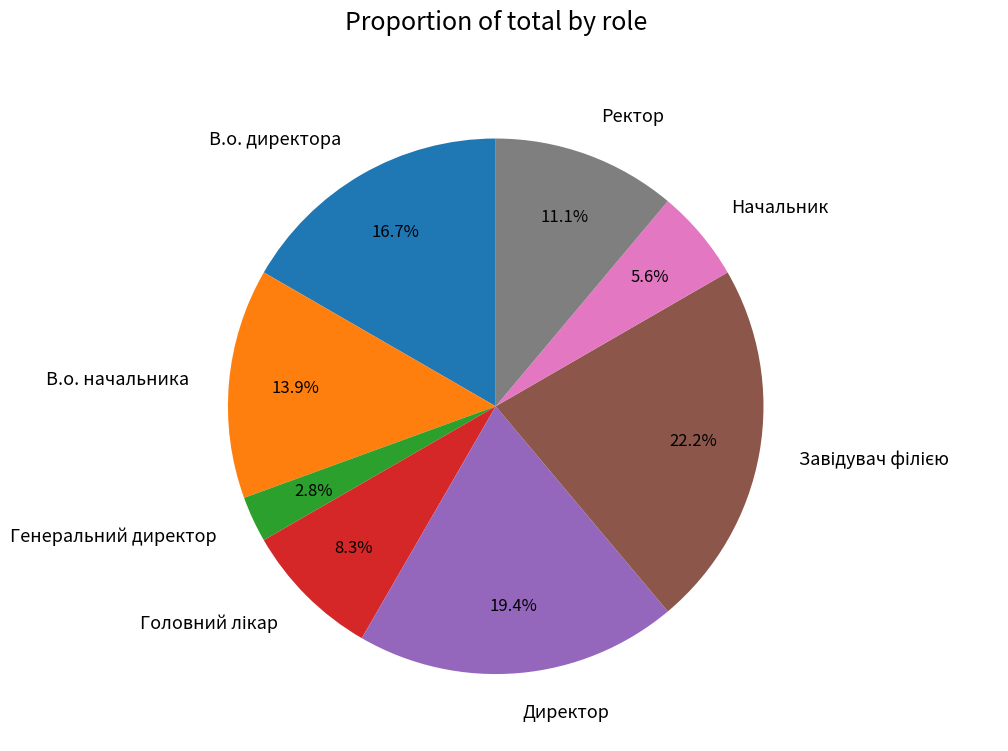

Count the number of slices in the pie.

8